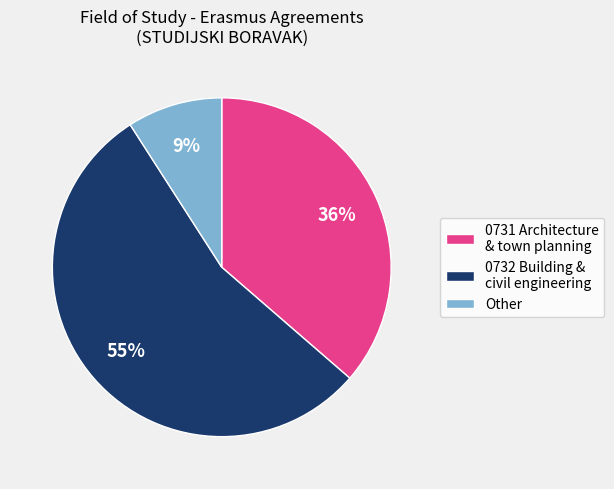

Do 0731 Architecture & town planning and 0732 Building & civil engineering together represent more than half of the pie?

Yes